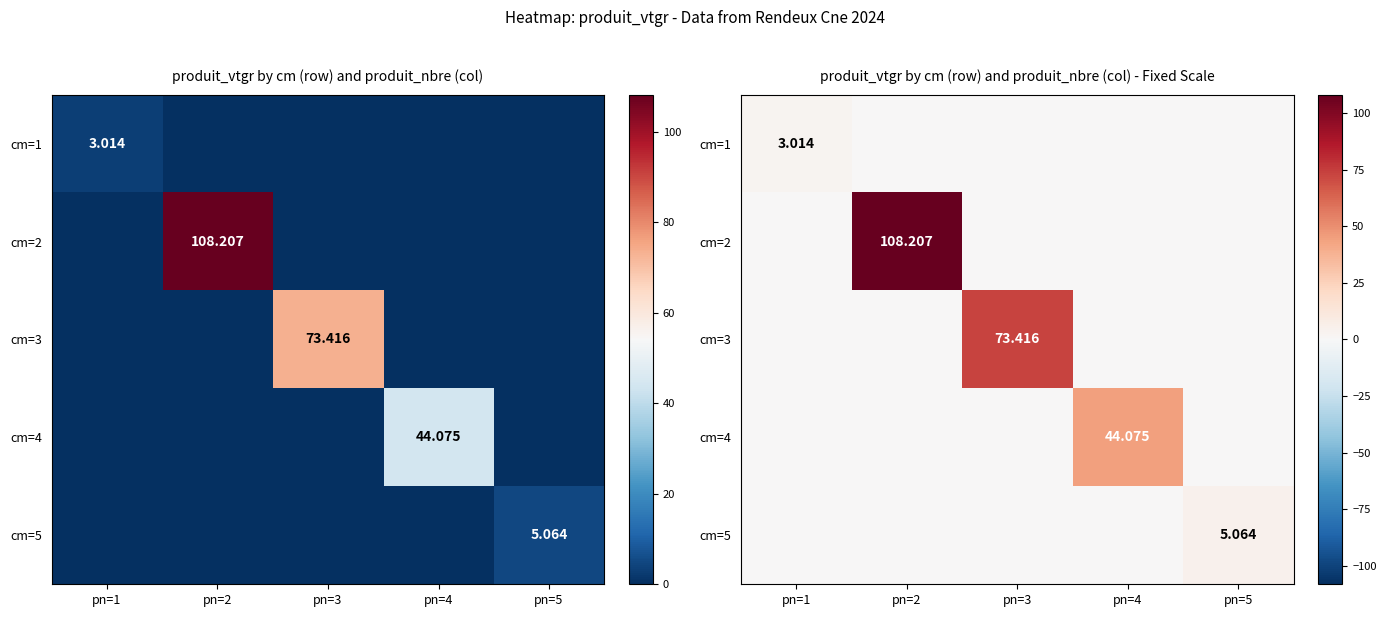

What is the difference between the highest and lowest values at pn=5?

5.1